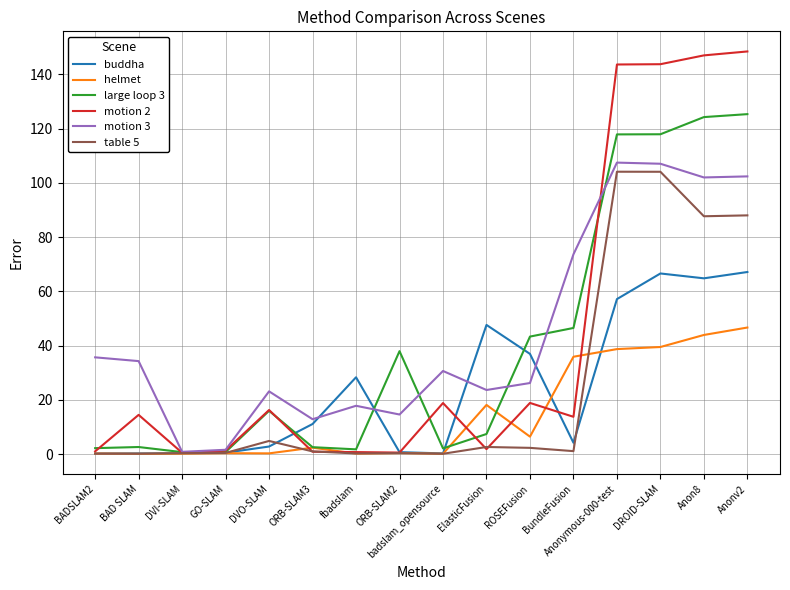

What are all the series names shown in the legend?

buddha, helmet, large loop 3, motion 2, motion 3, table 5